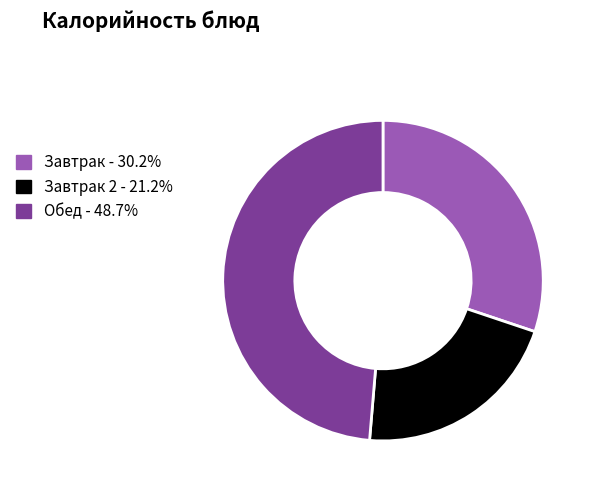

Is there a majority slice in this chart?

No